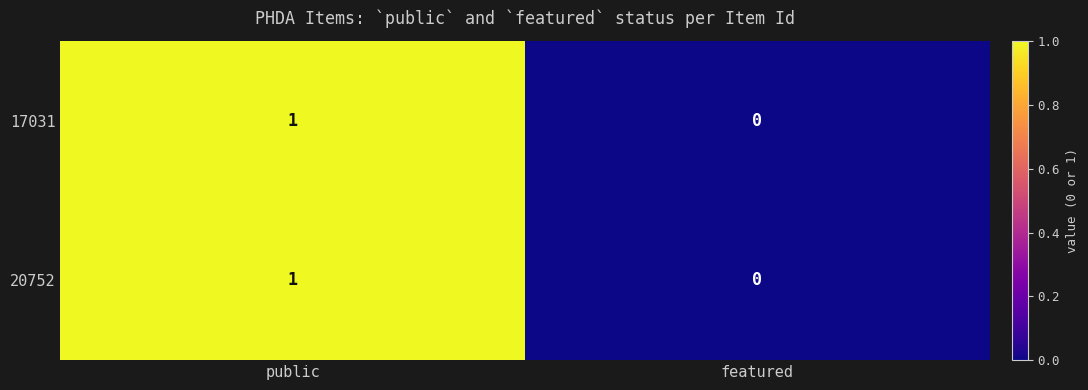

Where is 17031 nearest to the value 0?

featured